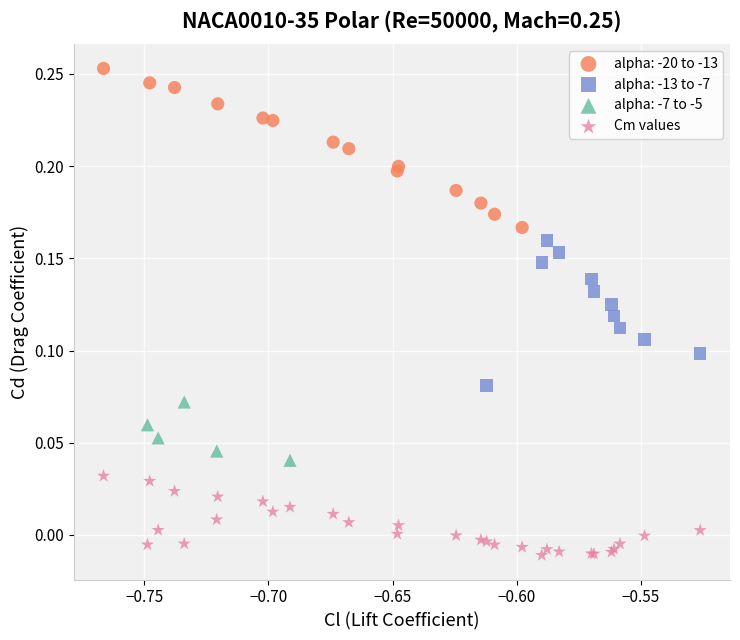

Which series reaches the maximum Y coordinate?

alpha: -20 to -13